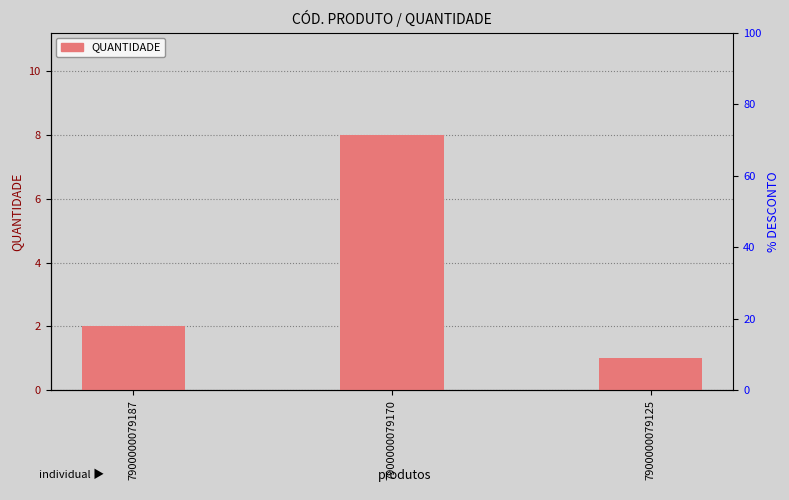

What is the difference between the maximum and minimum values?

7